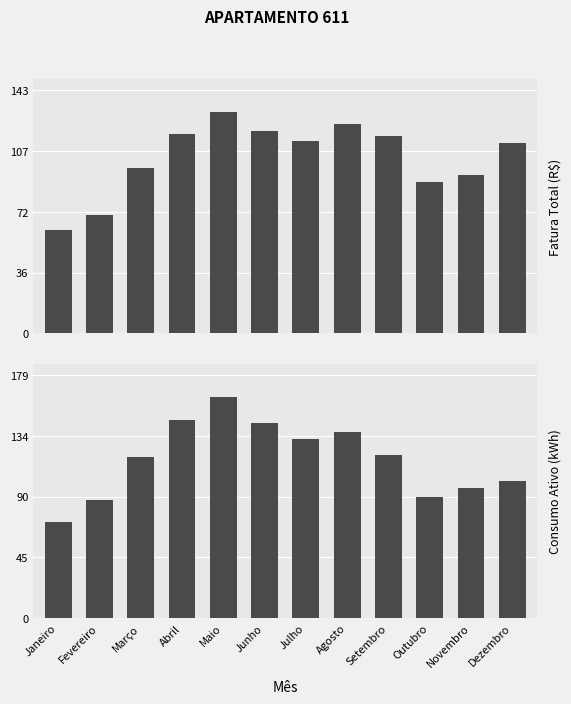

List the series in order of their overall mean, highest first.

Consumo Ativo (kWh), Fatura Total (R$)